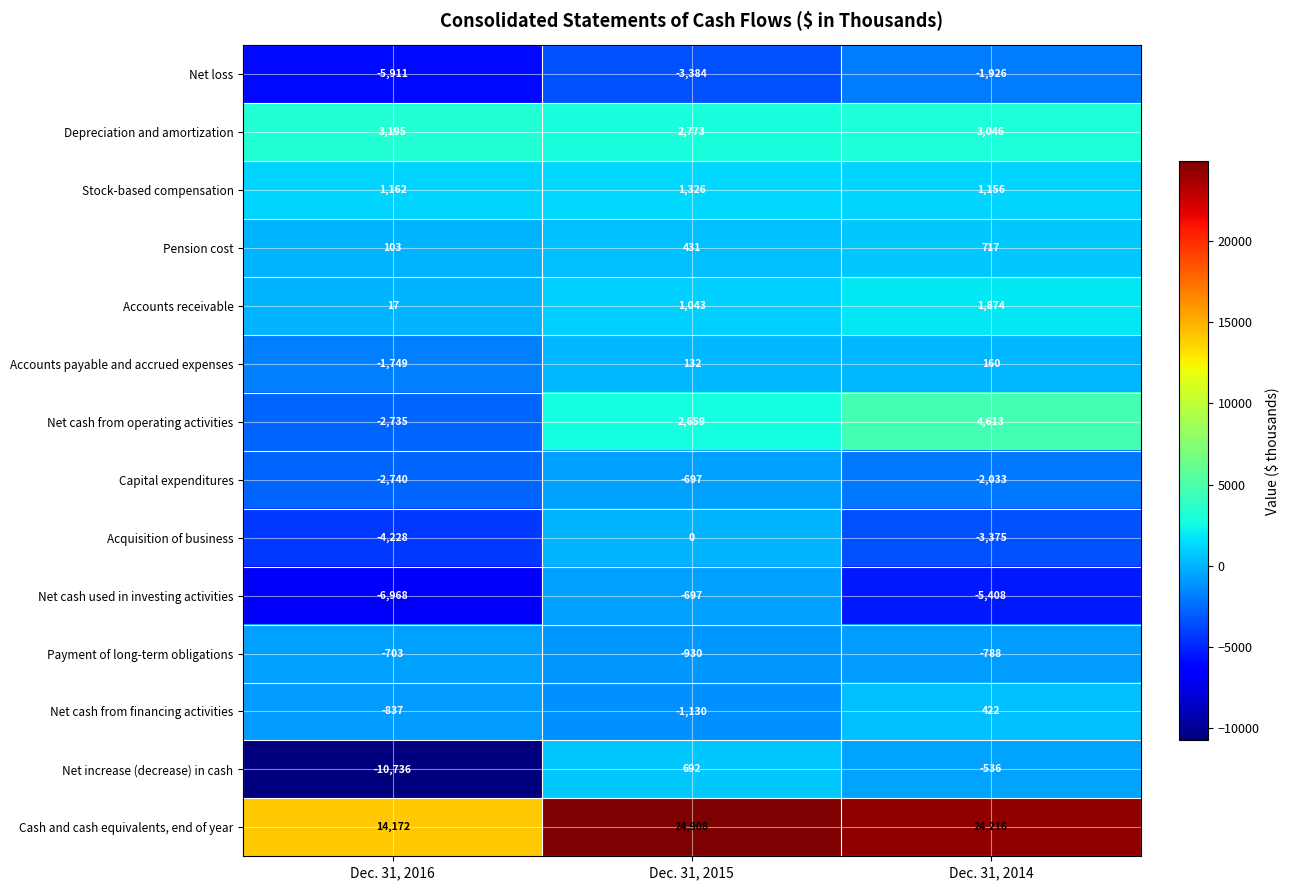

What is the difference between the Accounts receivable values at Dec. 31, 2016 and Dec. 31, 2014?

1857